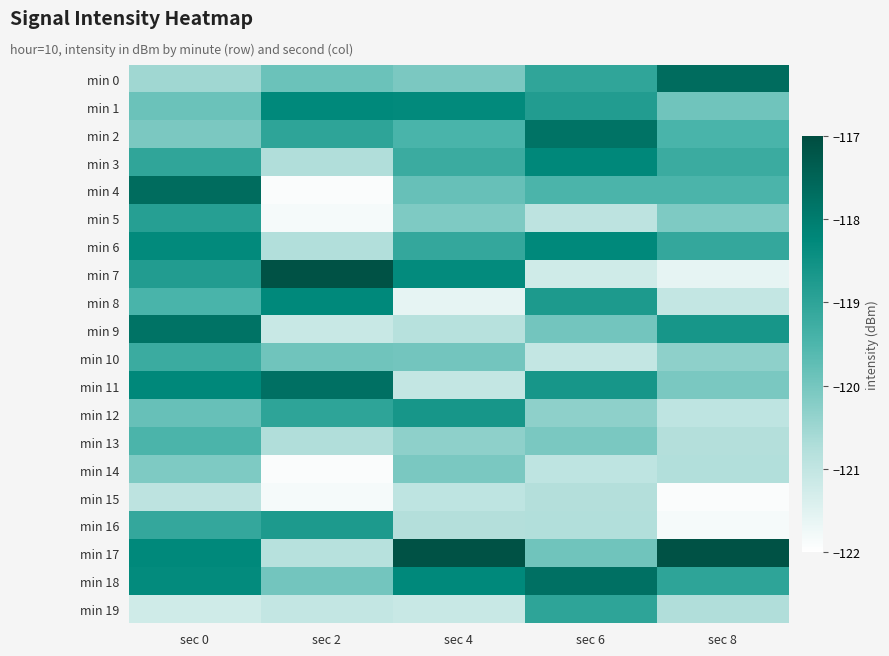

At how many categories does at least one series exceed -120?

5